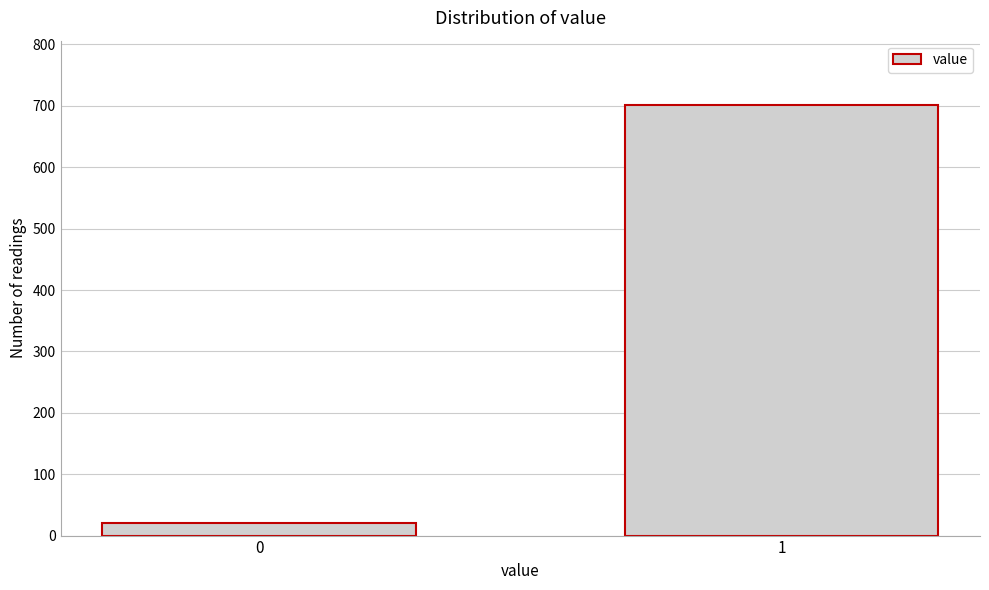

Reading right to left, transcribe all the data shown in this chart.

1=701	0=20